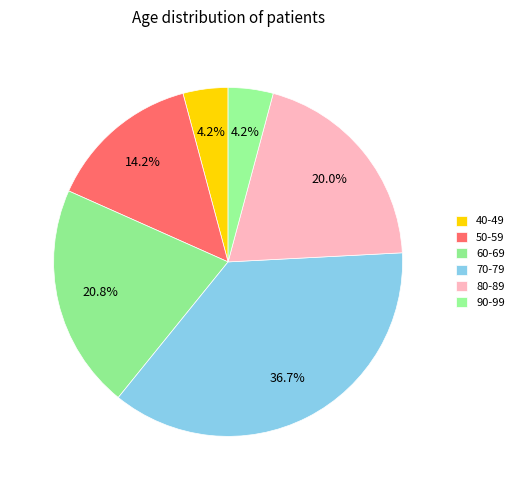

Count the number of slices in the pie.

6